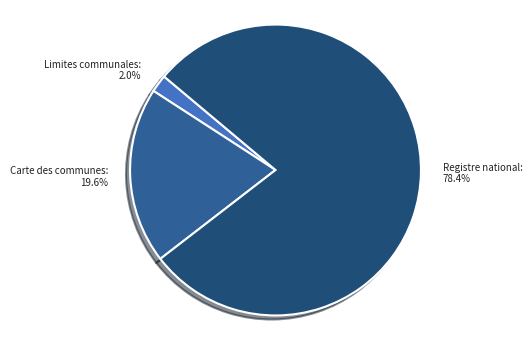

Rank the categories by value from highest to lowest.

Registre national:, Carte des communes:, Limites communales: